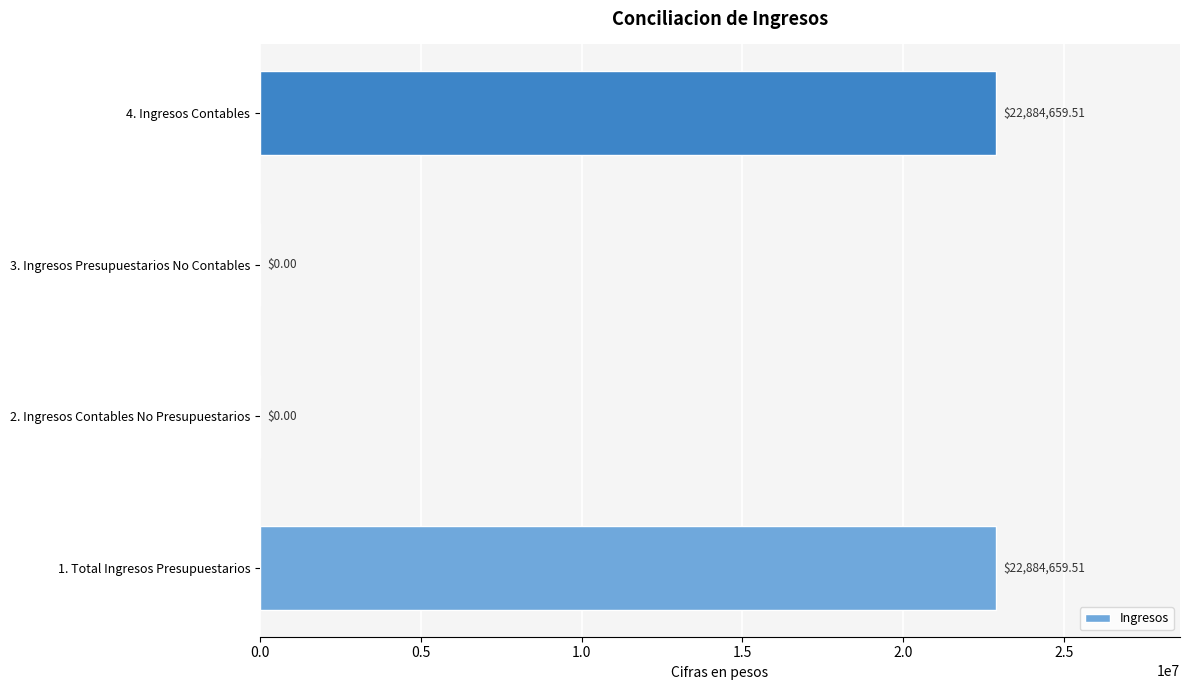

Between 1. Total Ingresos Presupuestarios and 3. Ingresos Presupuestarios No Contables, which is larger?

1. Total Ingresos Presupuestarios